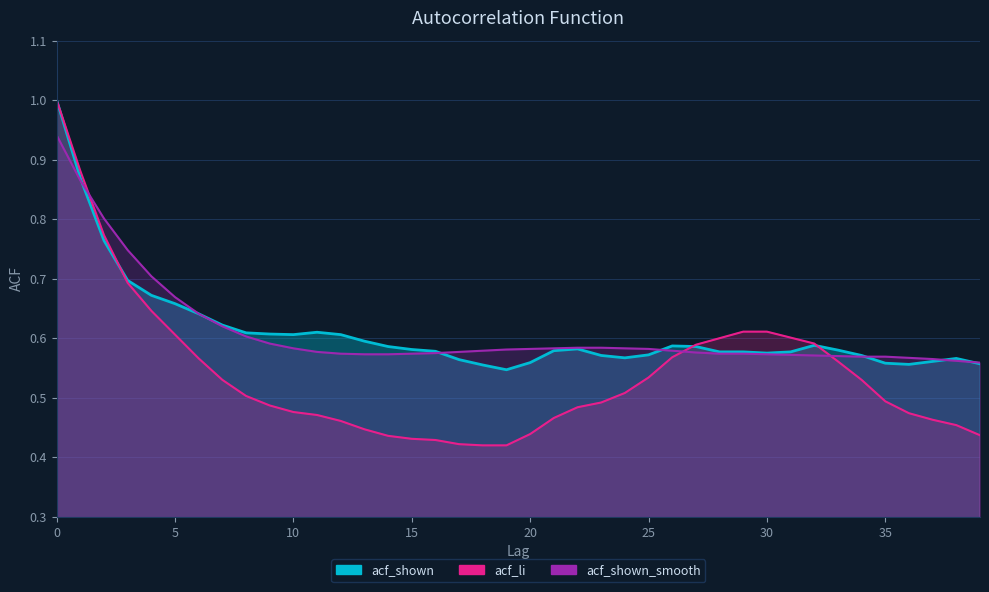

Is it true that acf_shown_smooth equals 0.6 at 35?

True